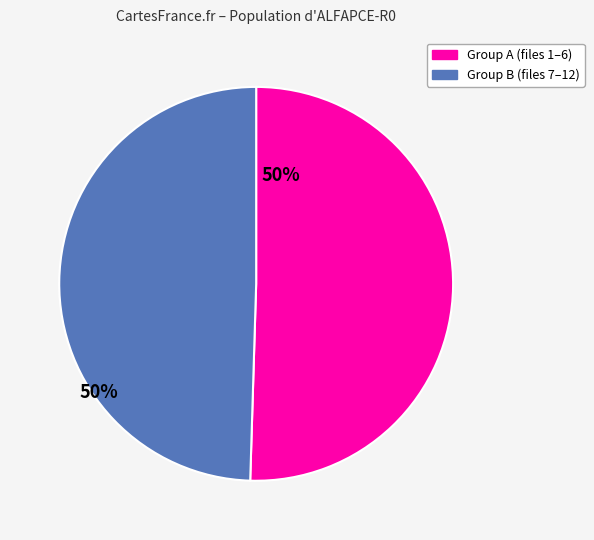

Is there a majority slice in this chart?

Yes